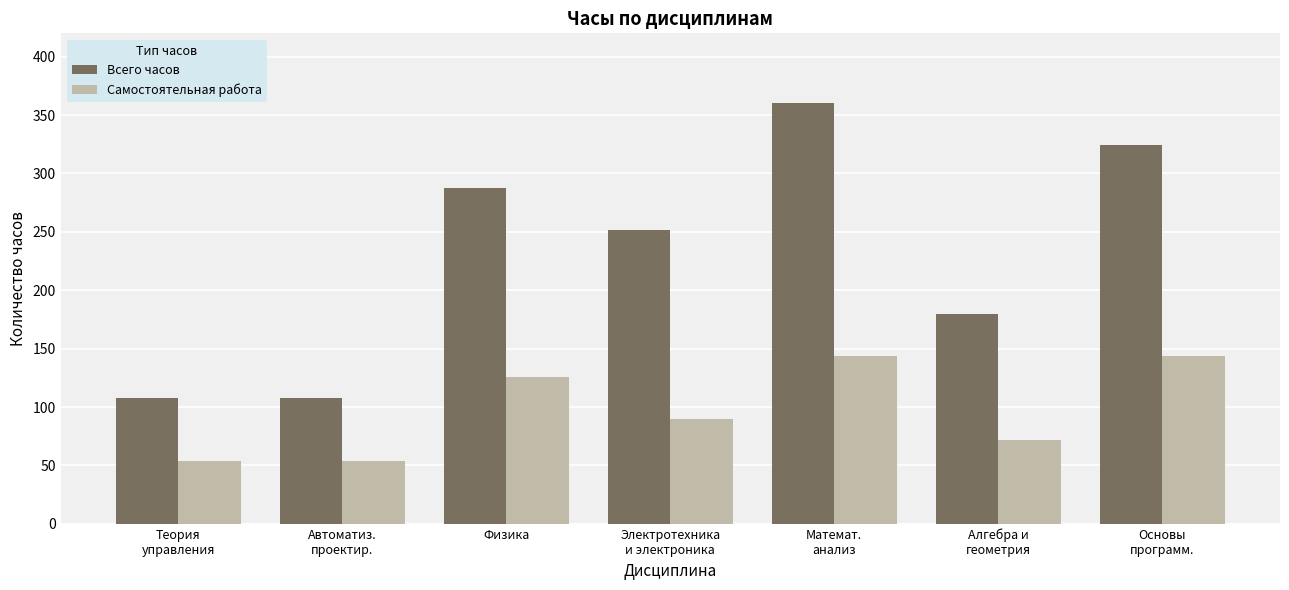

What is the maximum value shown in the chart?

360